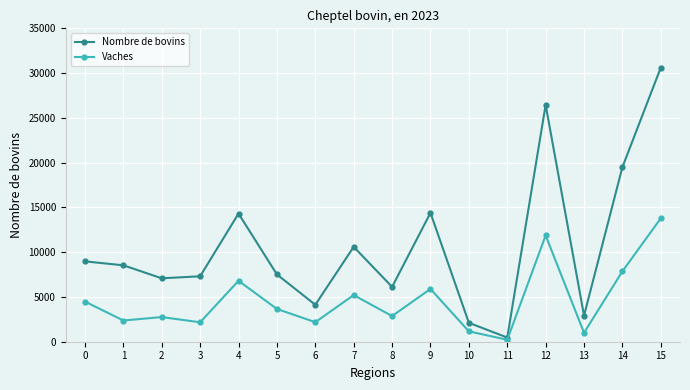

How many categories are shown in the chart?

16